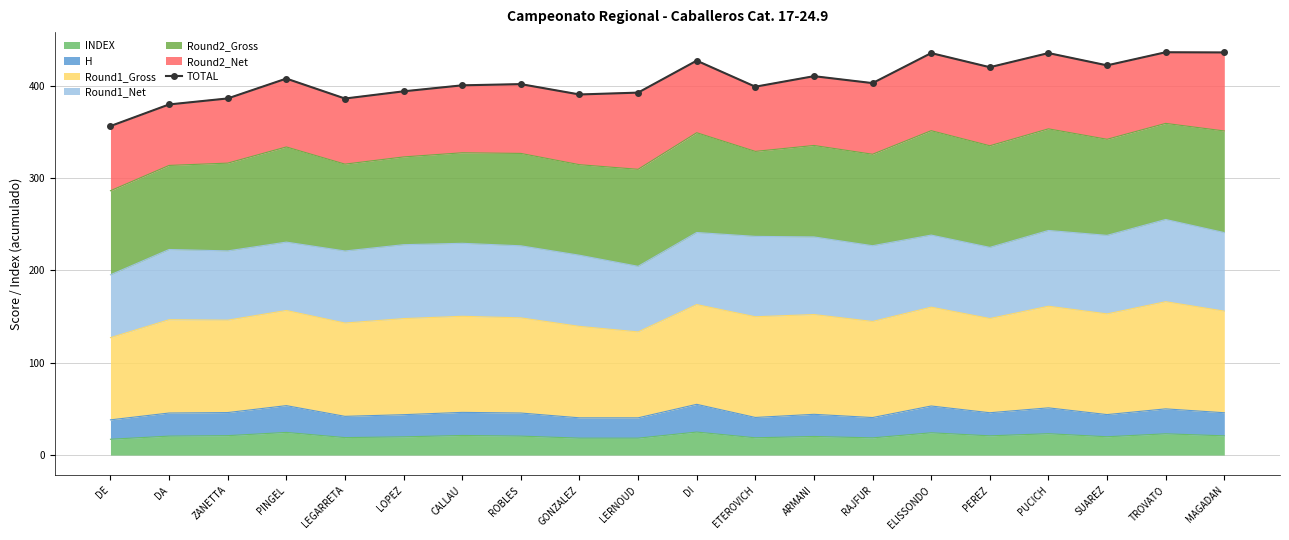

What is the label of the 12th point from the left?

ETEROVICH